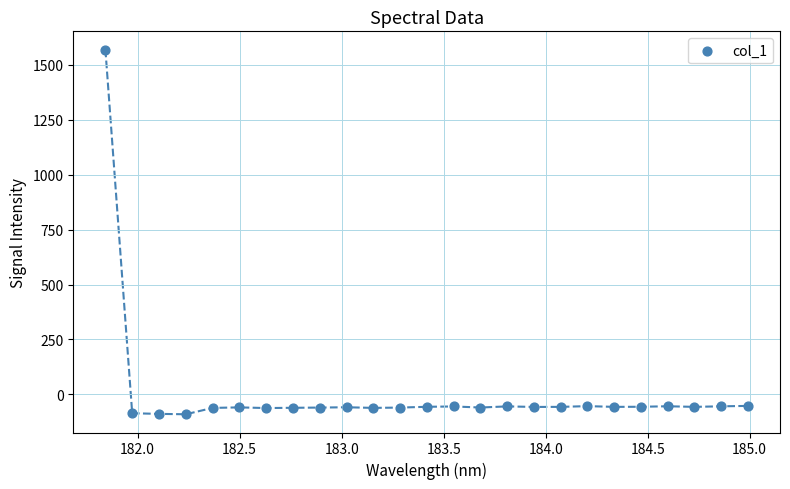

What is the range of X values (max minus min)?

3.1